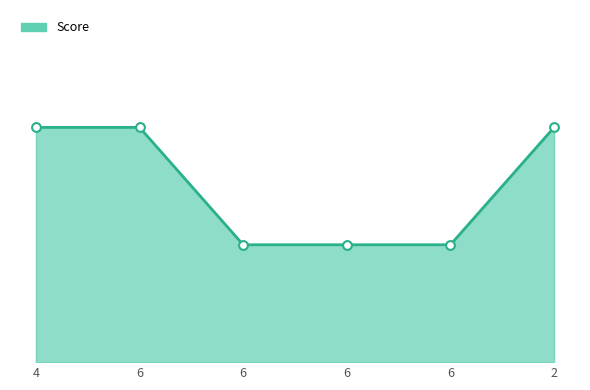

Approximately how many times larger is the value at 6 compared to 4?

0.5